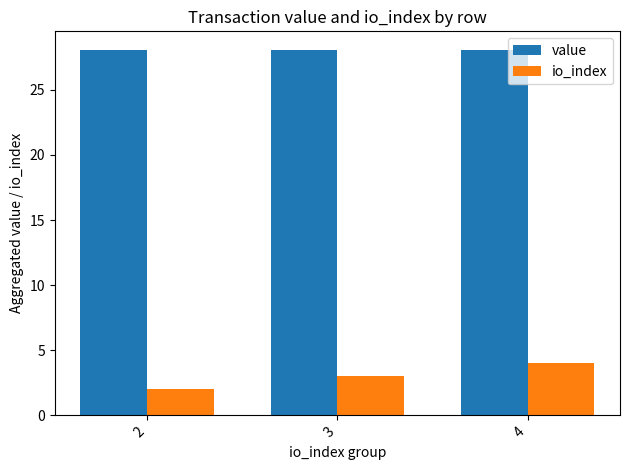

Reading right to left, what are all the values shown in this chart?

value: 4=28.1	3=28.1	2=28.1
io_index: 4=4.0	3=3.0	2=2.0